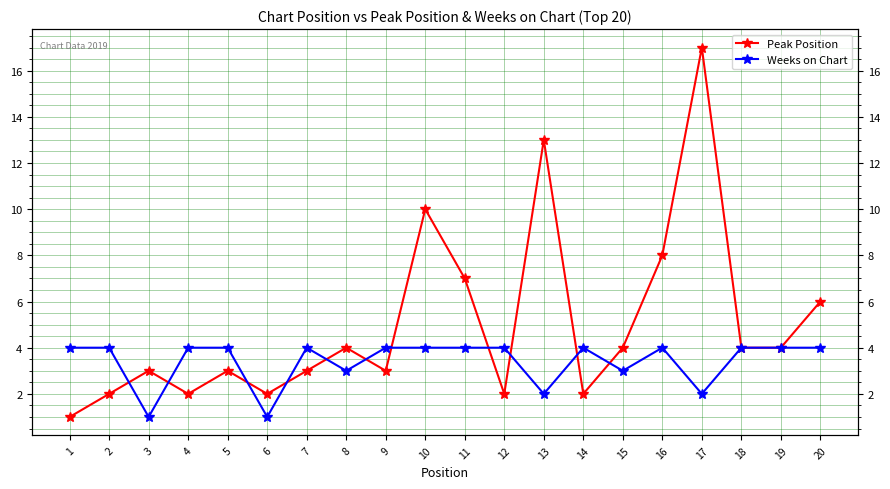

Is the value of Weeks on Chart at 14 greater than the value of Peak Position at 13?

No